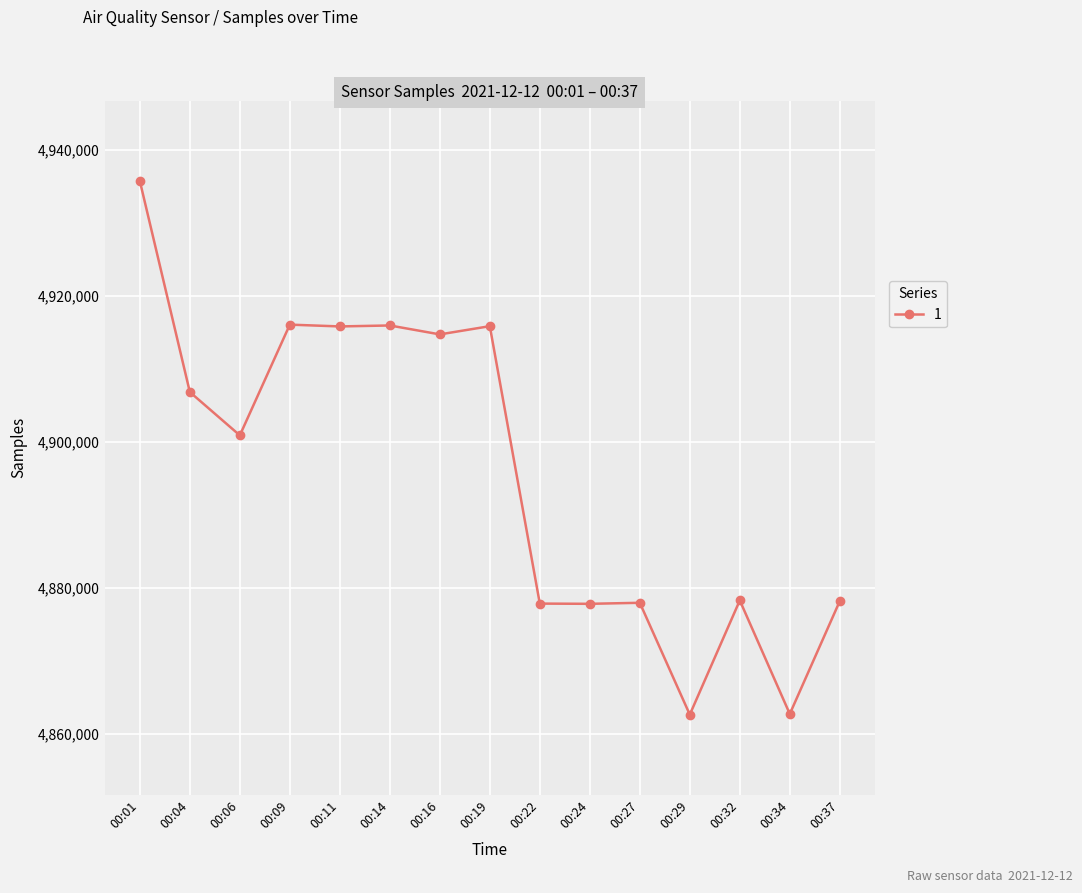

Between 00:19 and 00:04, which is larger?

00:19